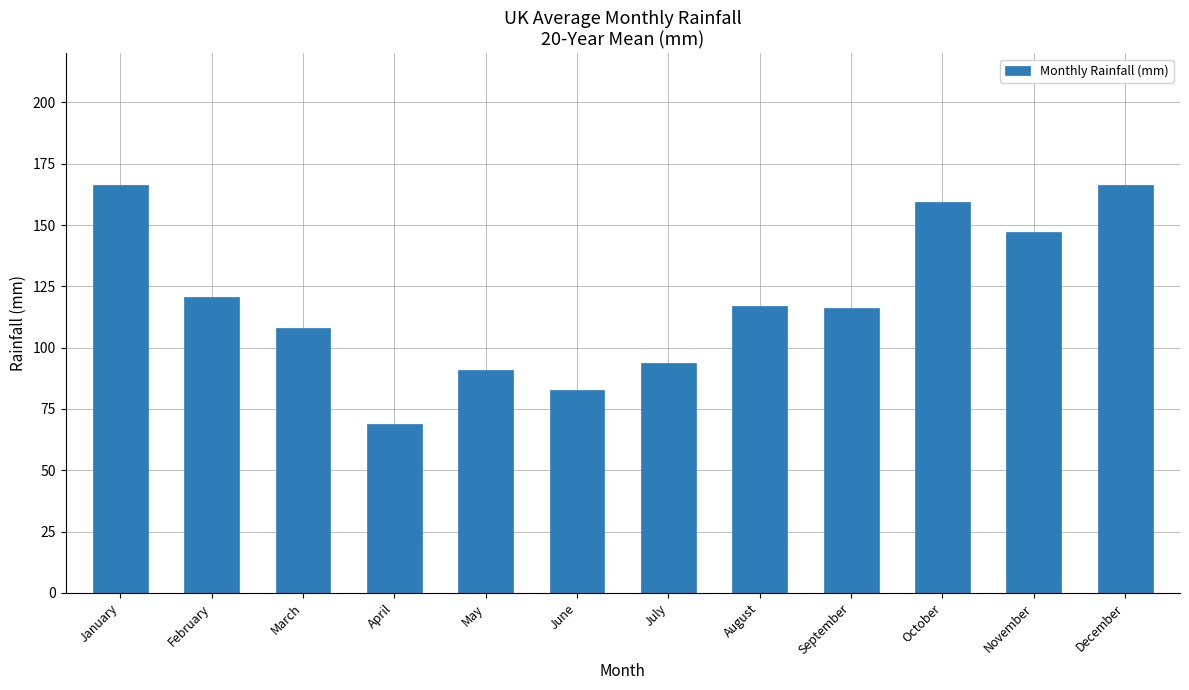

What is the minimum value shown in the chart?

69.1